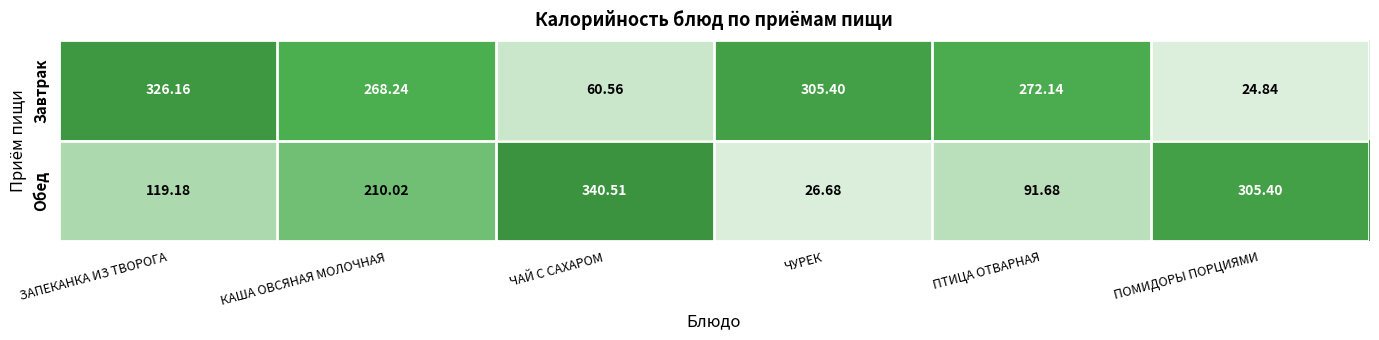

Rank the series at КАША ОВСЯНАЯ МОЛОЧНАЯ from lowest to highest value.

Обед, Завтрак